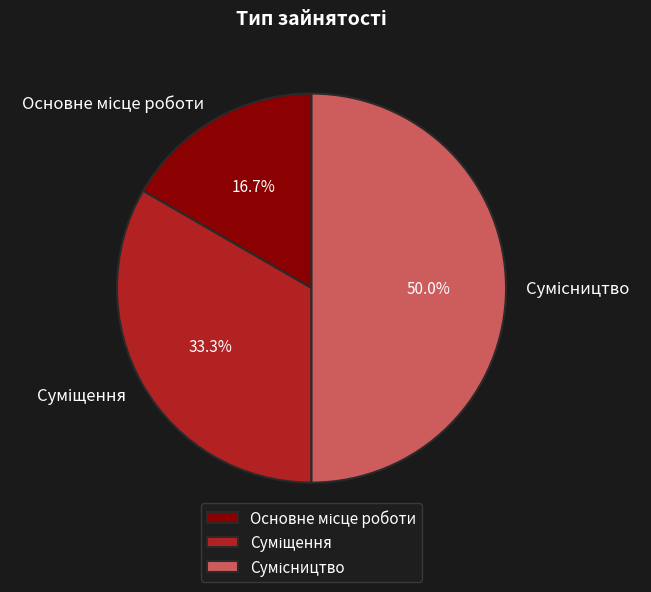

To the nearest percent, what is the difference between the Основне місце роботи and Суміщення slice percentages?

17%